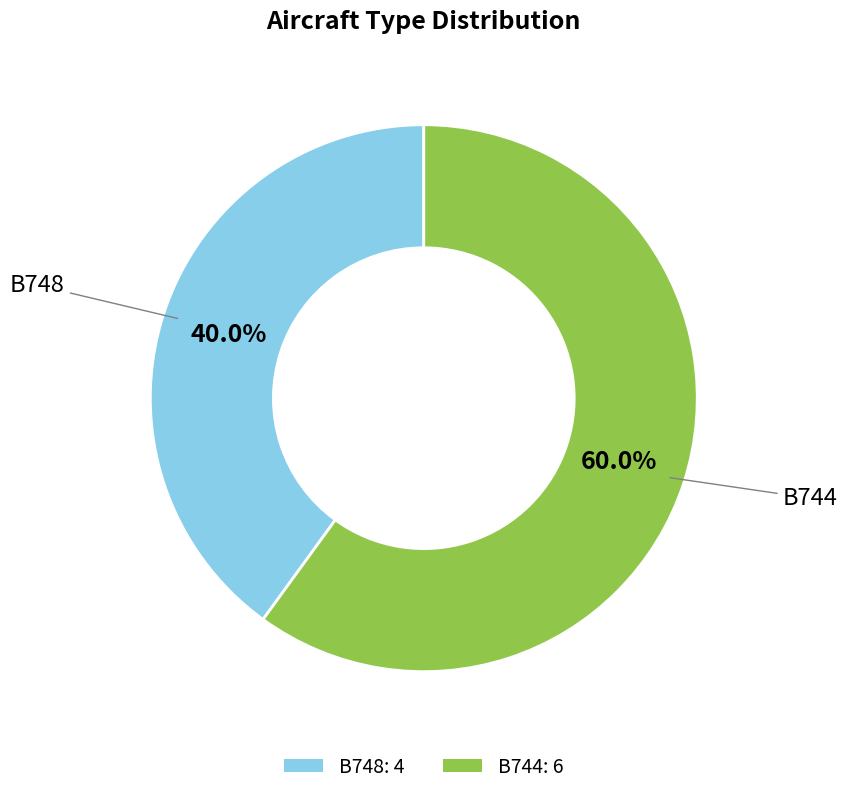

Which slice is the smallest?

B748